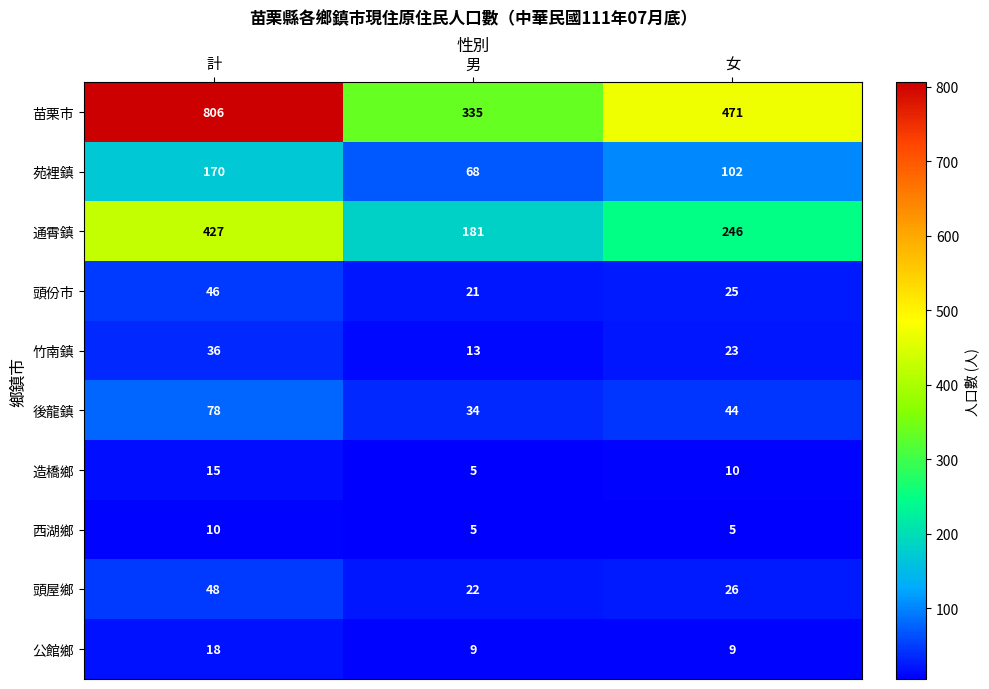

Which series has the widest spread of values?

苗栗市